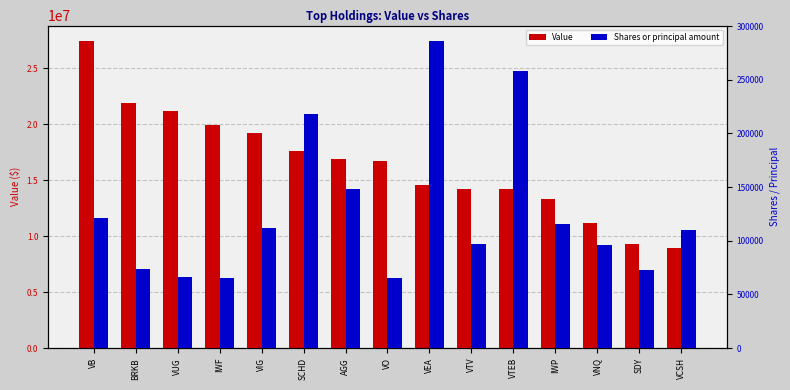

The value of Value at VTV is 14234000. True or false?

True